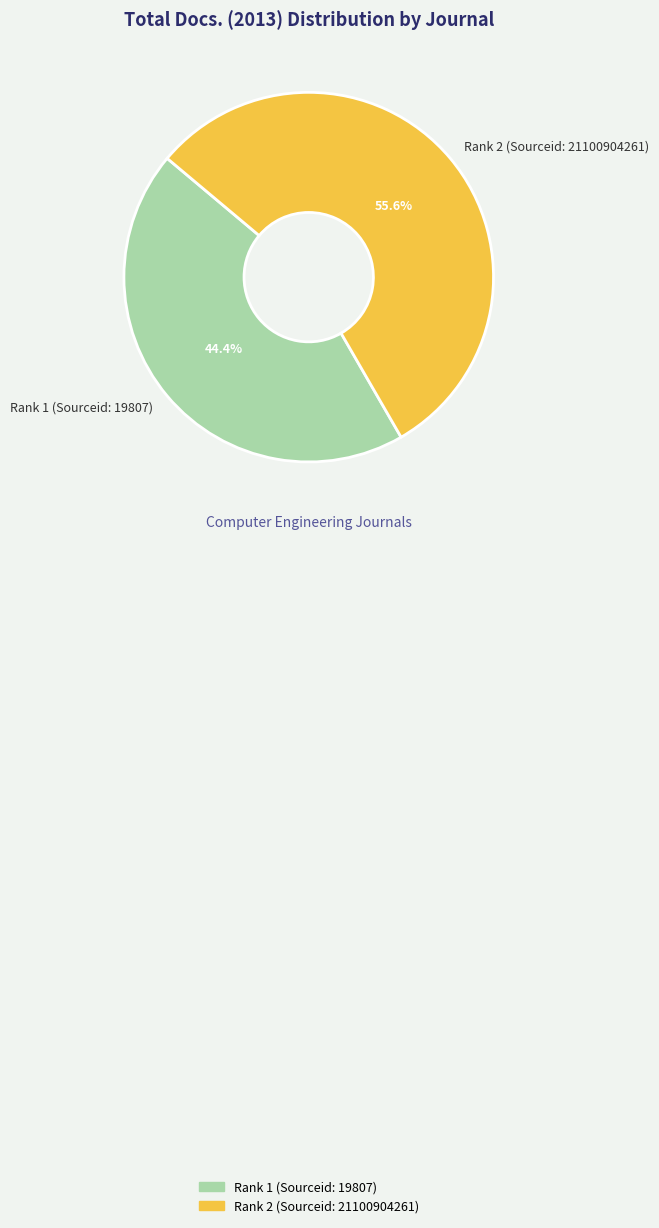

To the nearest percent, what is the difference between the Rank 1 (Sourceid: 19807) and Rank 2 (Sourceid: 21100904261) slice percentages?

11%